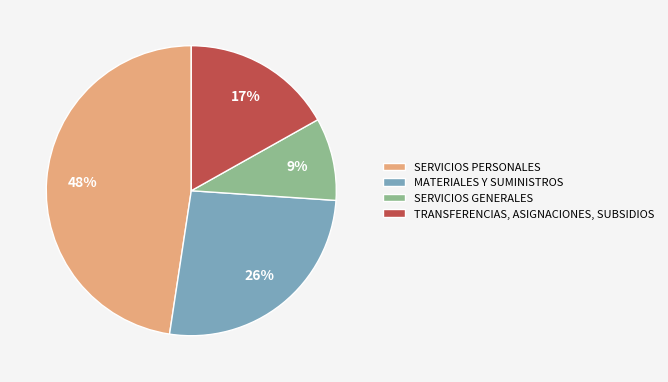

To the nearest percent, what portion does TRANSFERENCIAS, ASIGNACIONES, SUBSIDIOS represent?

17%